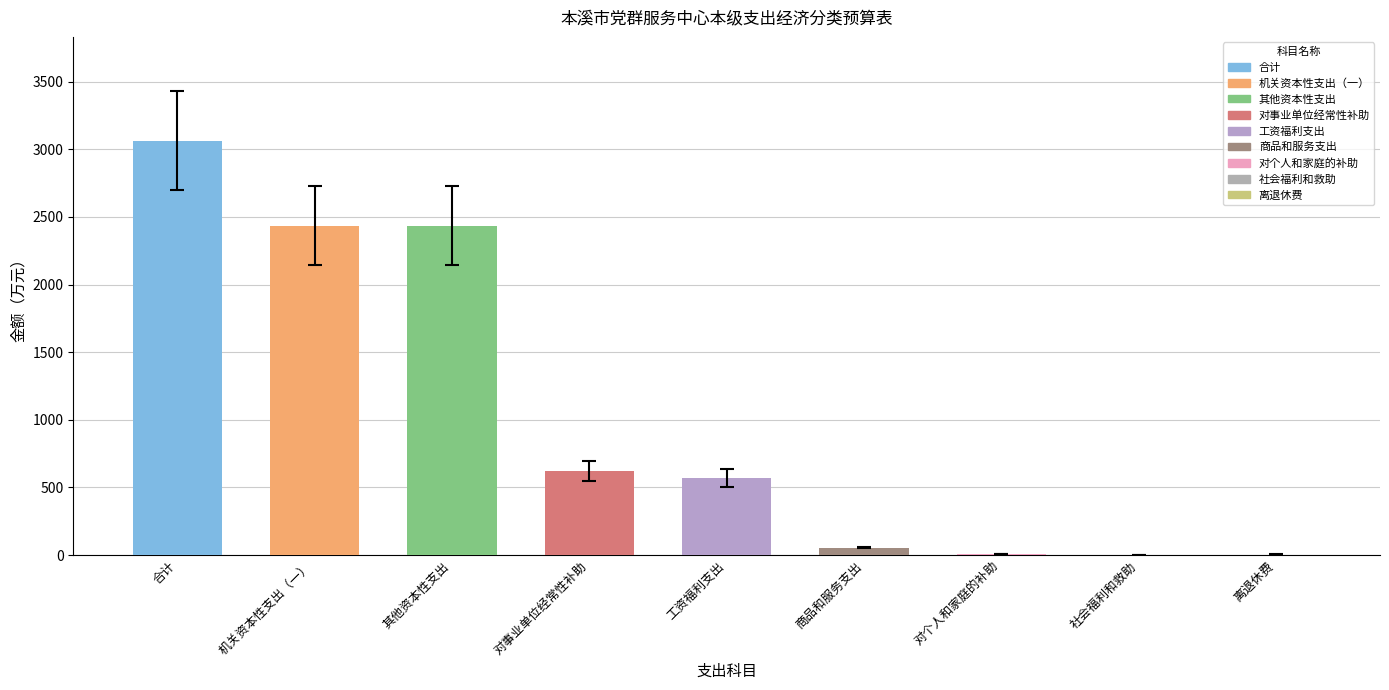

What is the ratio of the value at 机关资本性支出（一） to the value at 商品和服务支出?

44.3